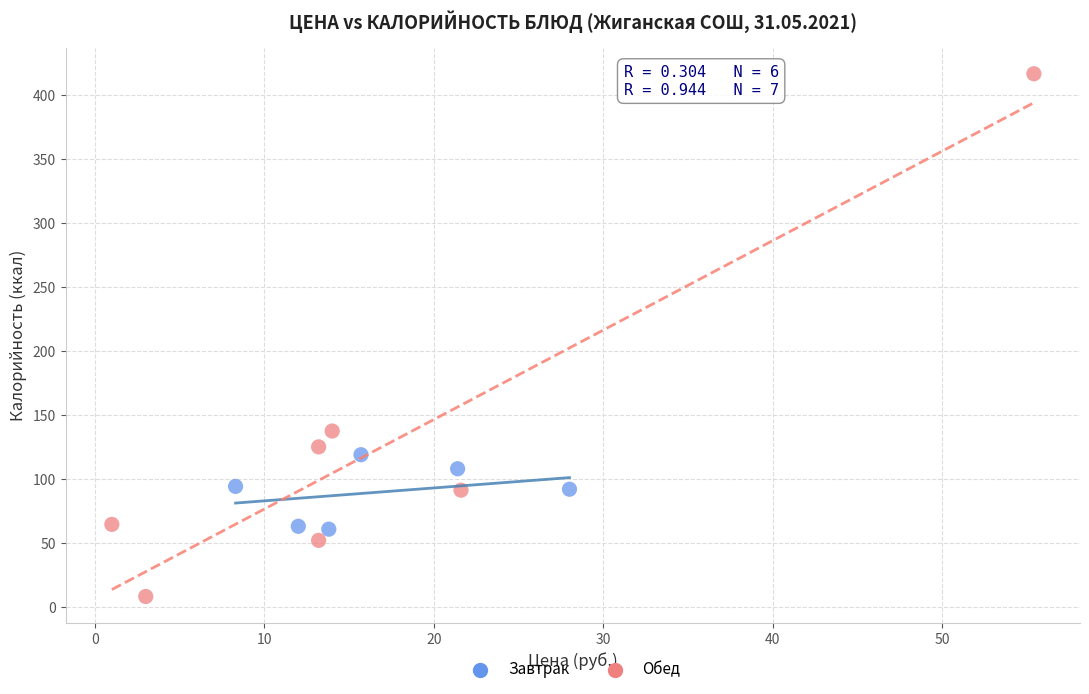

Which series contains the highest Y value?

Обед